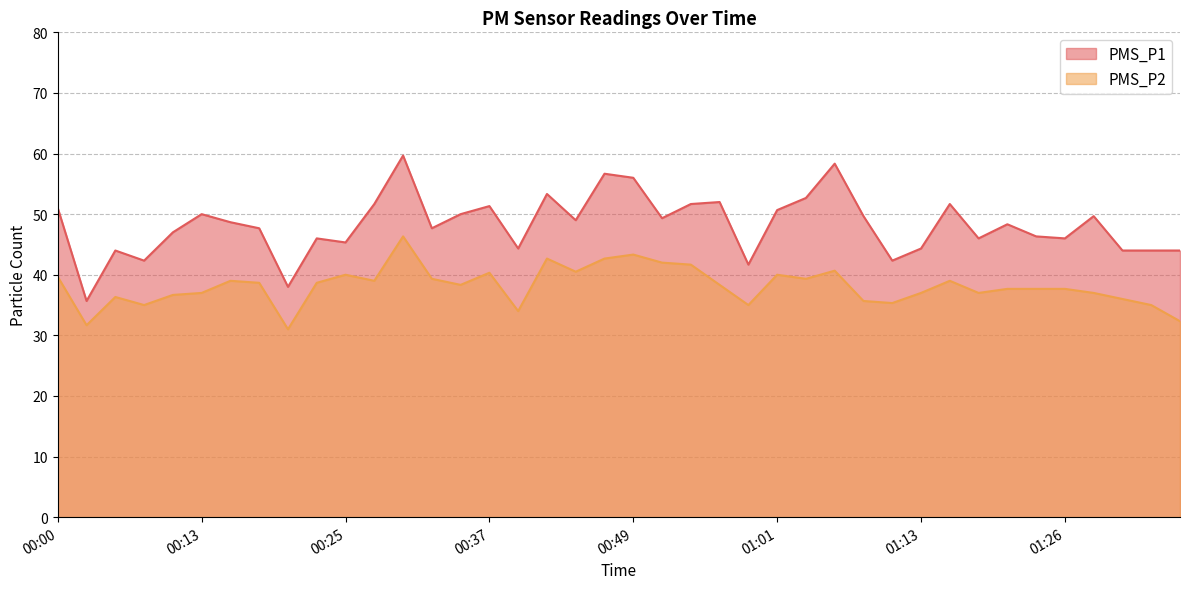

What is the label of the 11th point from the left?

00:25